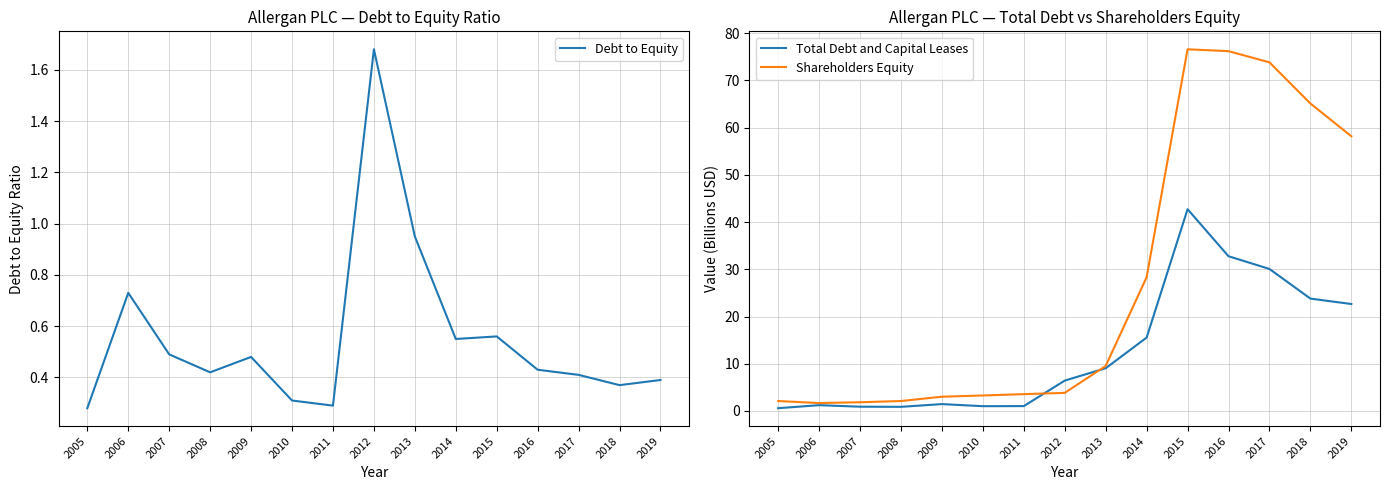

What is the value of the Shareholders Equity point at the 14th from the left?

65.1